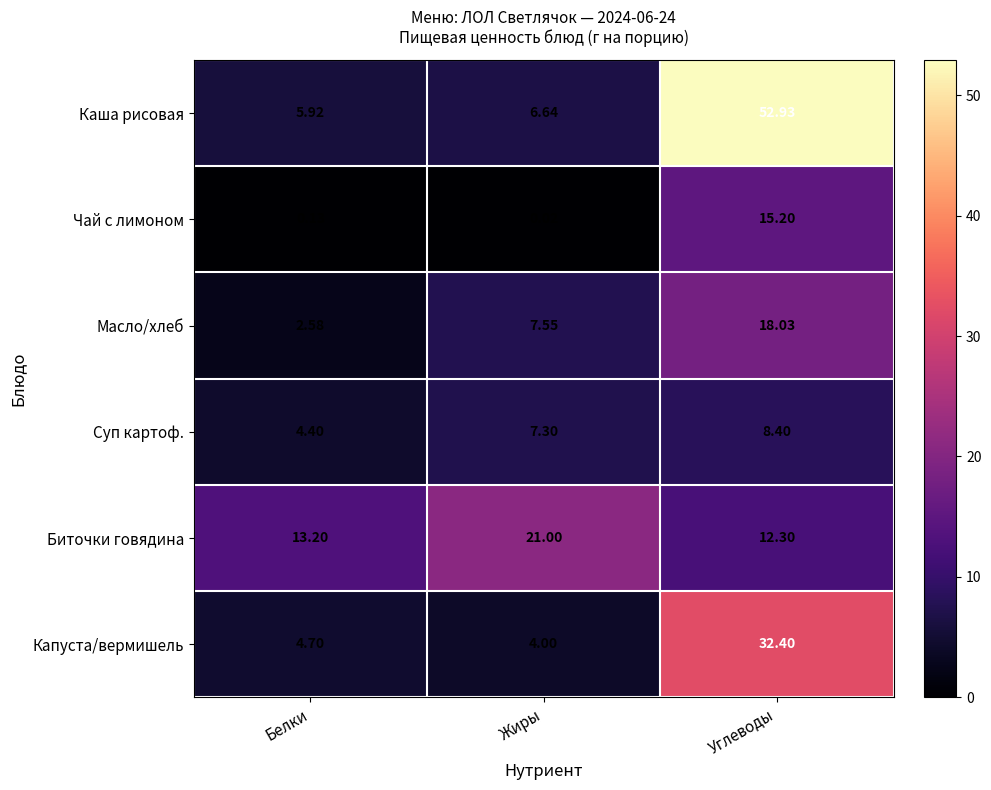

Which category has the lowest value across all series?

Жиры